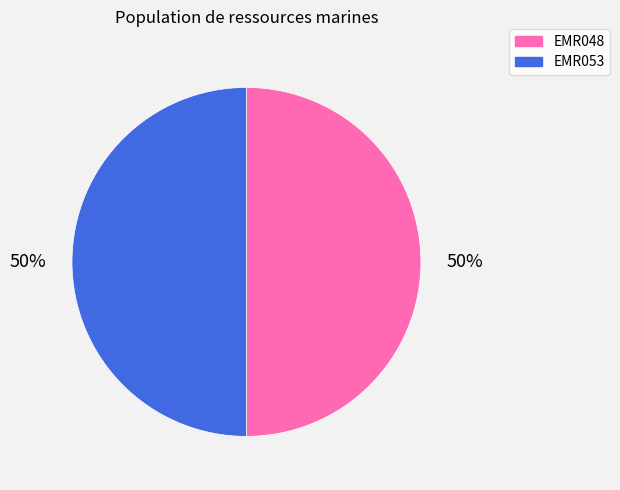

To the nearest percent, what portion does EMR053 represent?

50%